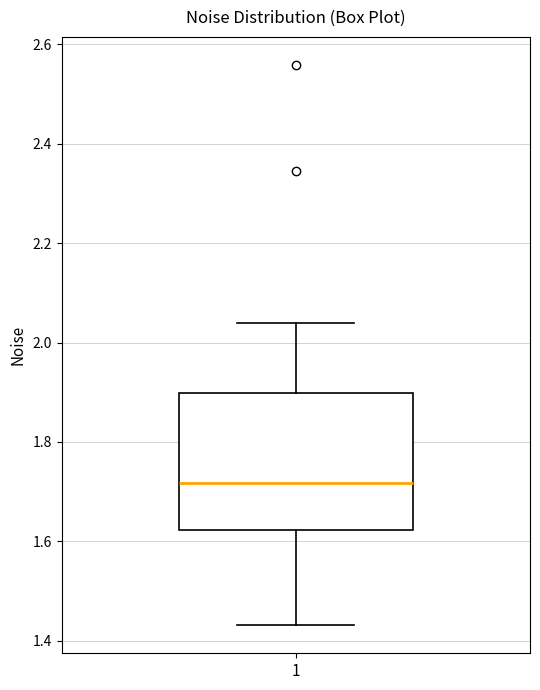

Read this box plot against the y-axis: the position of the median line, the range covered by the box, and the ends of both whiskers. The values are not printed on the chart, so give them approximately, as read against the axis.

median 1.72, box 1.62 to 1.90, whiskers 1.44 to 2.04